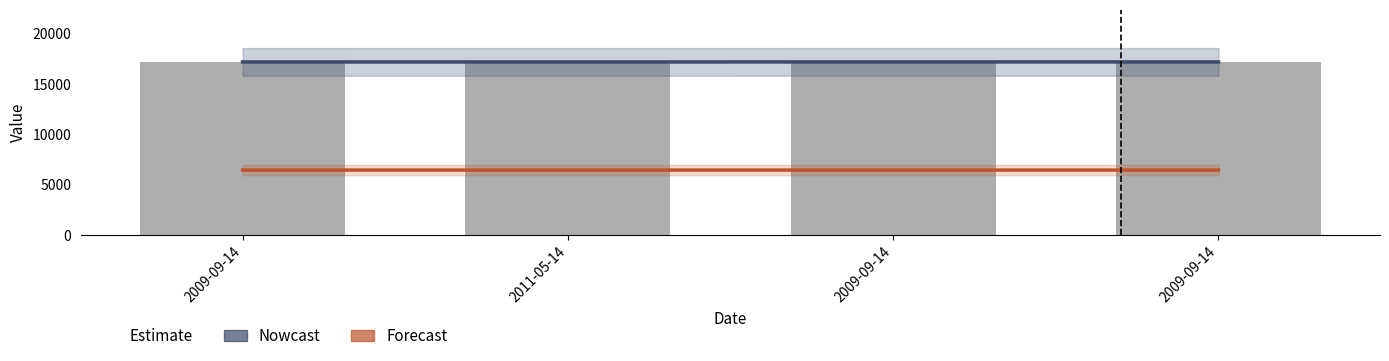

Are the bars horizontal?

No